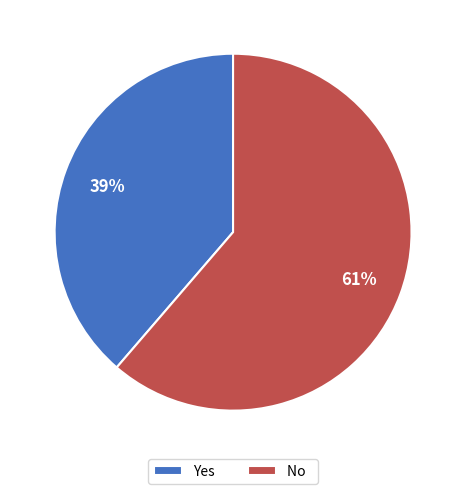

Is No the majority of the pie?

Yes